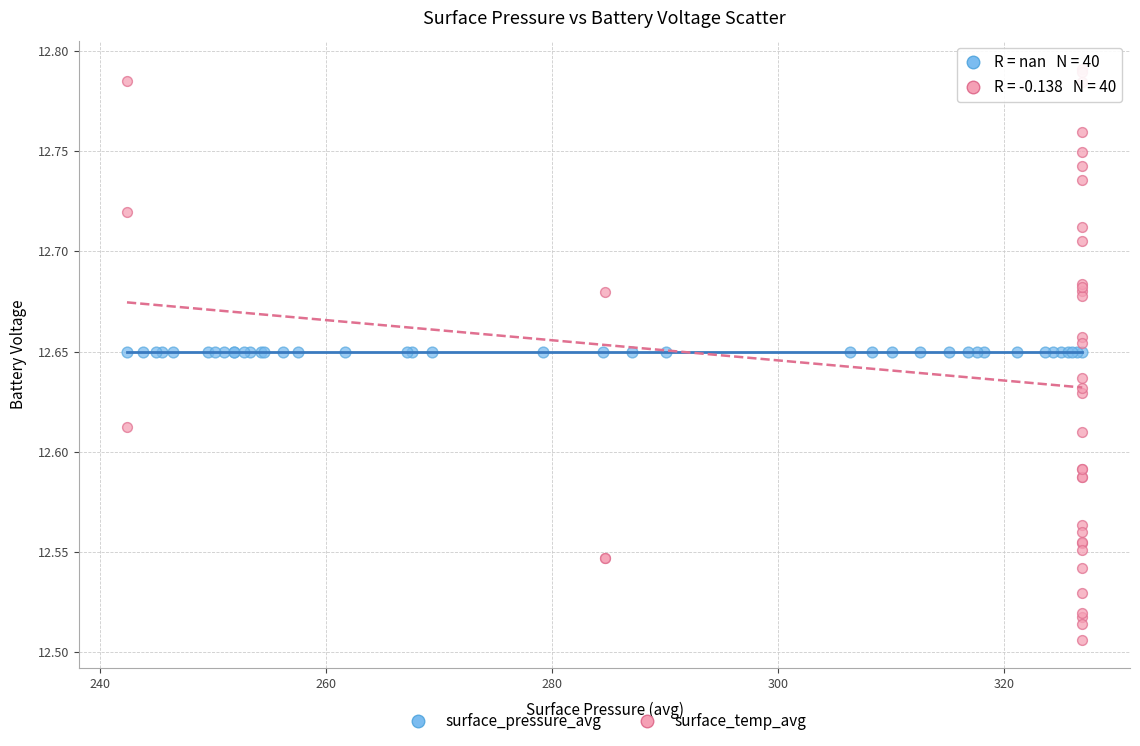

What are all the series names shown in the legend?

surface_pressure_avg, surface_temp_avg